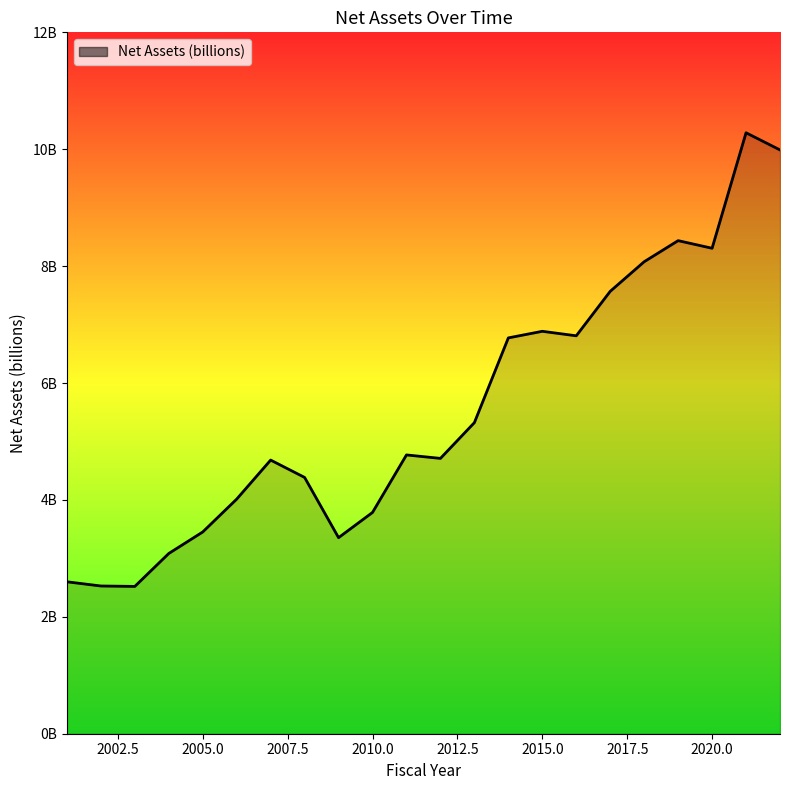

Does the chart have visible grid lines?

No